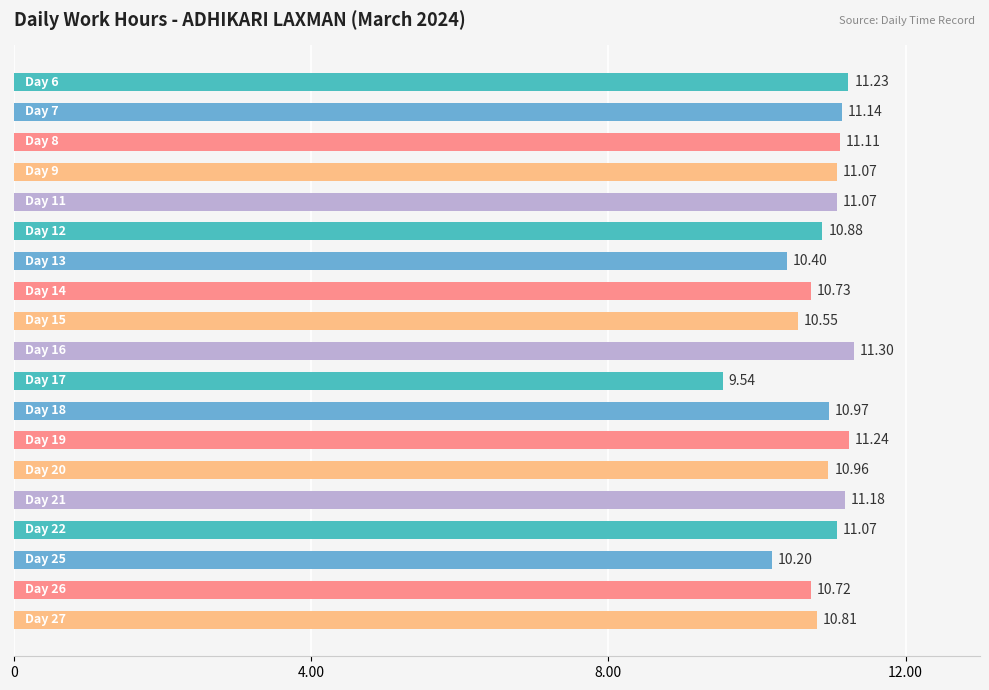

What is the difference between the second highest and minimum values?

1.7